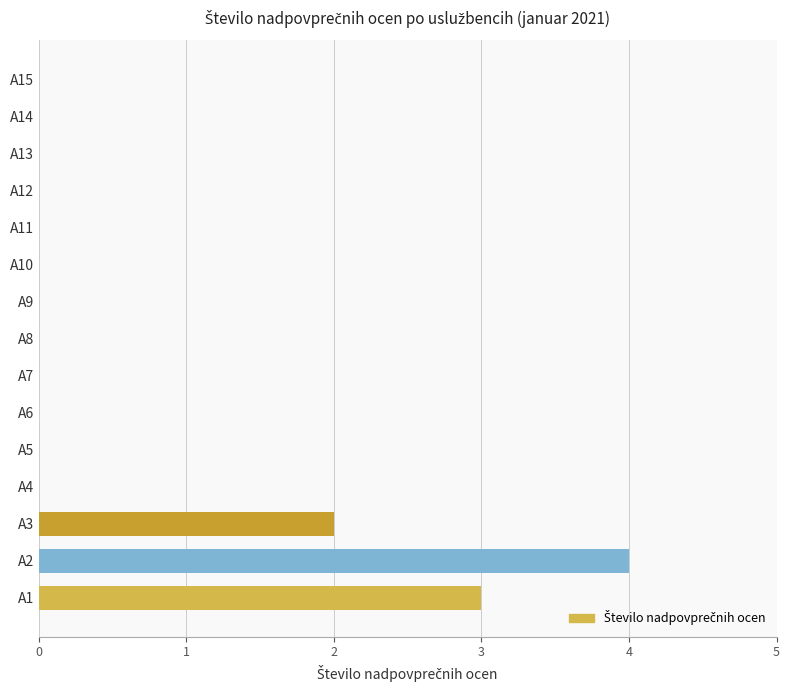

How many series are shown in this chart?

1